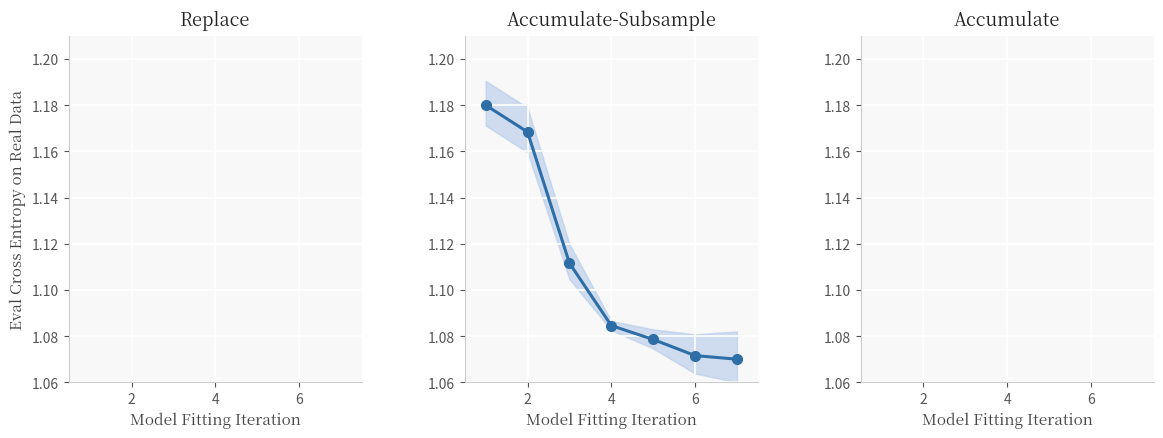

How many values are between 1 and 2?

7